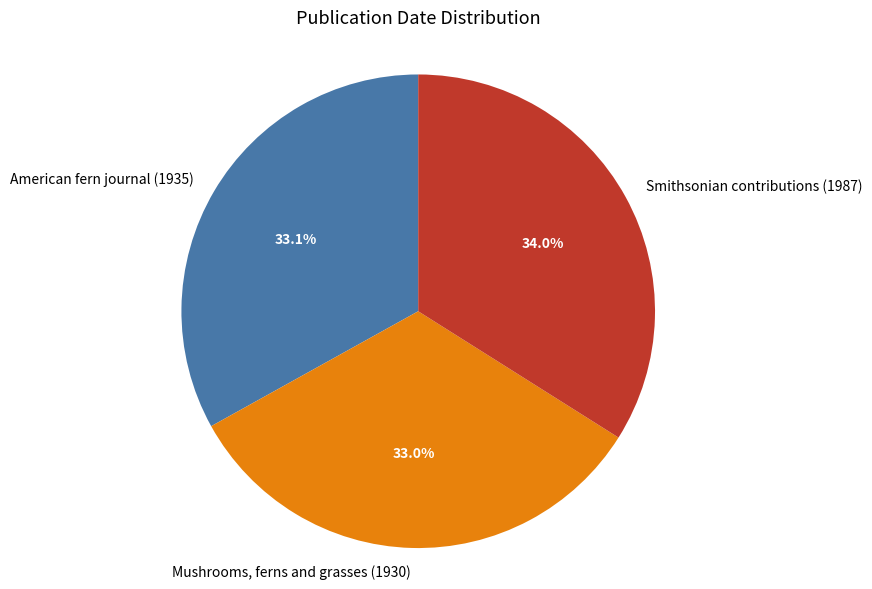

To the nearest percent, what percentage of the pie is Smithsonian contributions (1987)?

34%